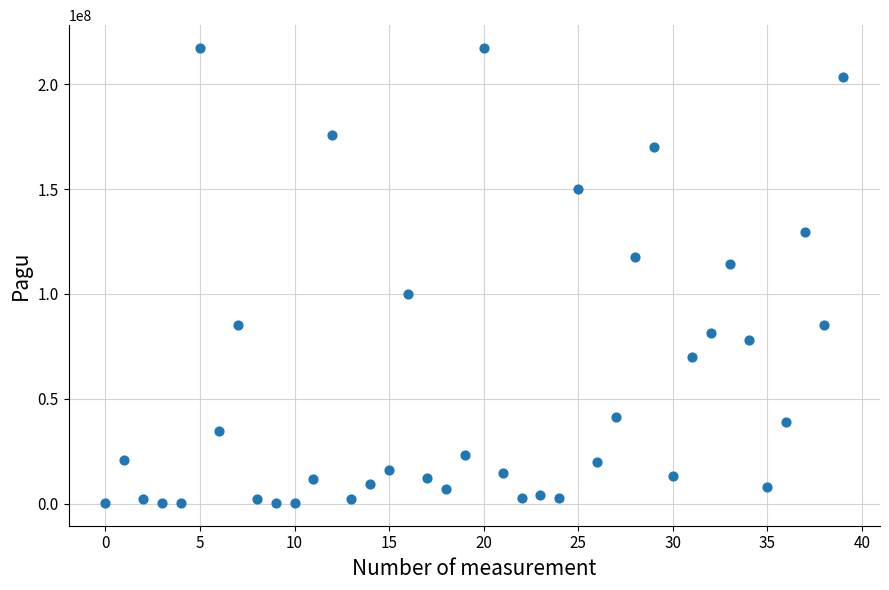

What Y value in the scatter plot is closest to 108830000?

114296000